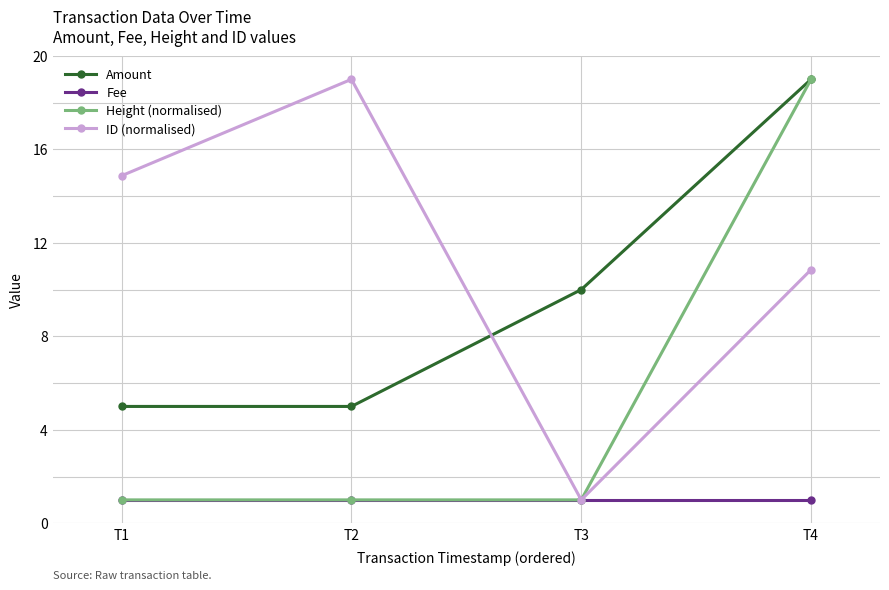

How many intersections are there between Amount and ID (normalised)?

1